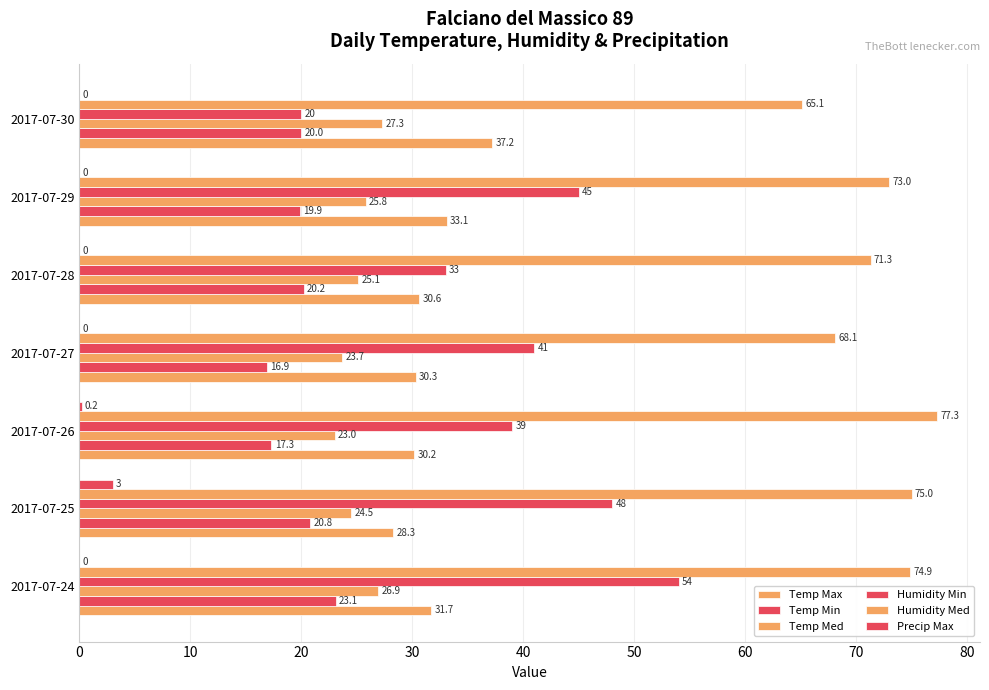

How many data points in Temp Med are above 25?

4